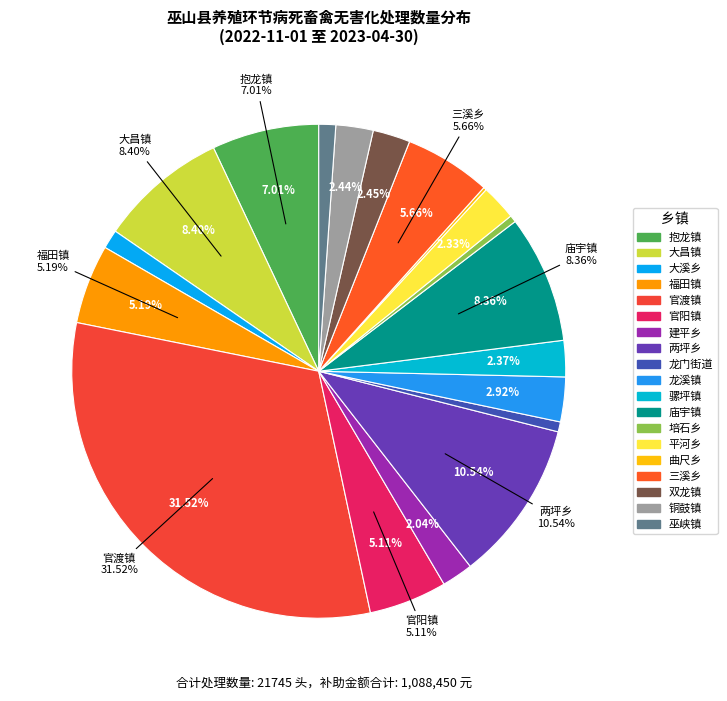

To the nearest percent, what is the difference between the 骡坪镇 and 培石乡 slice percentages?

2%